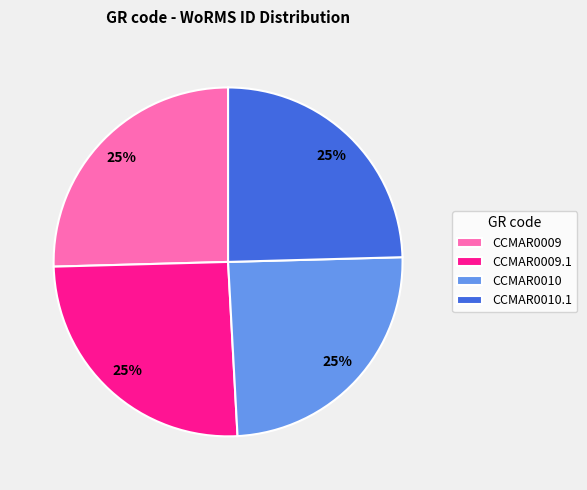

Is it true that CCMAR0010.1 is 15% of the pie?

False